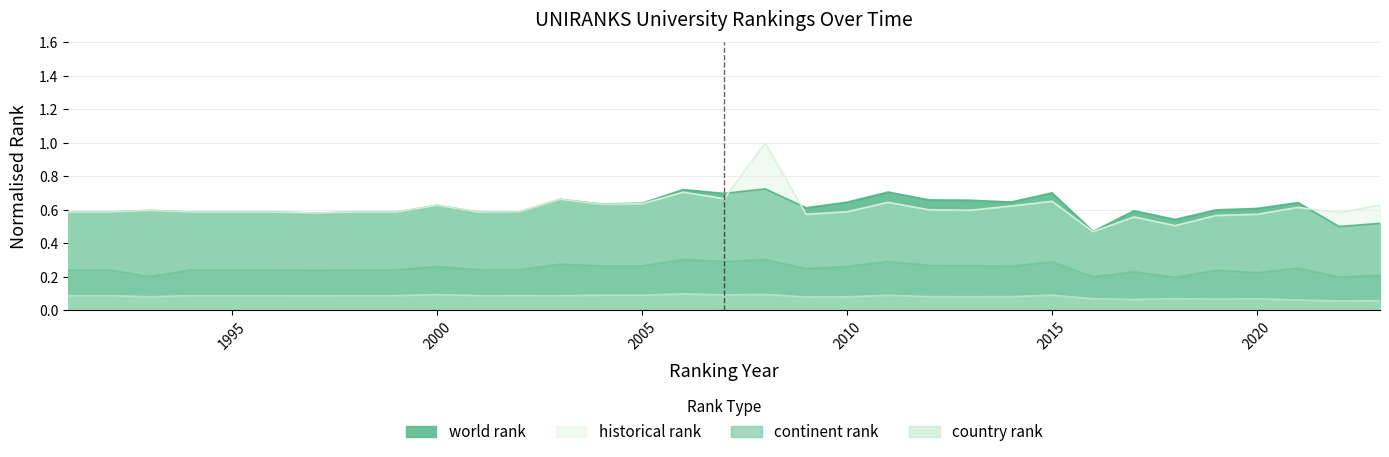

True or false: country rank and world rank intersect in this chart.

False